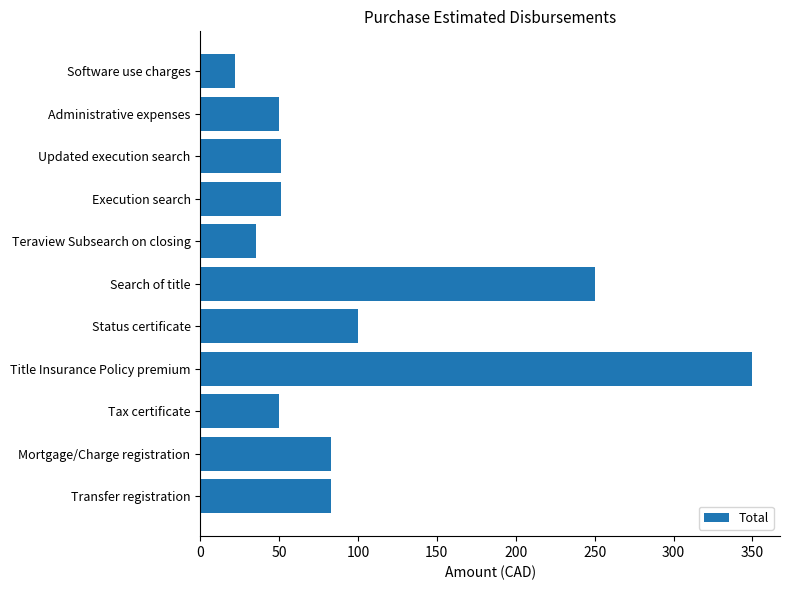

What is the ratio of the value at Transfer registration to the value at Status certificate?

0.8